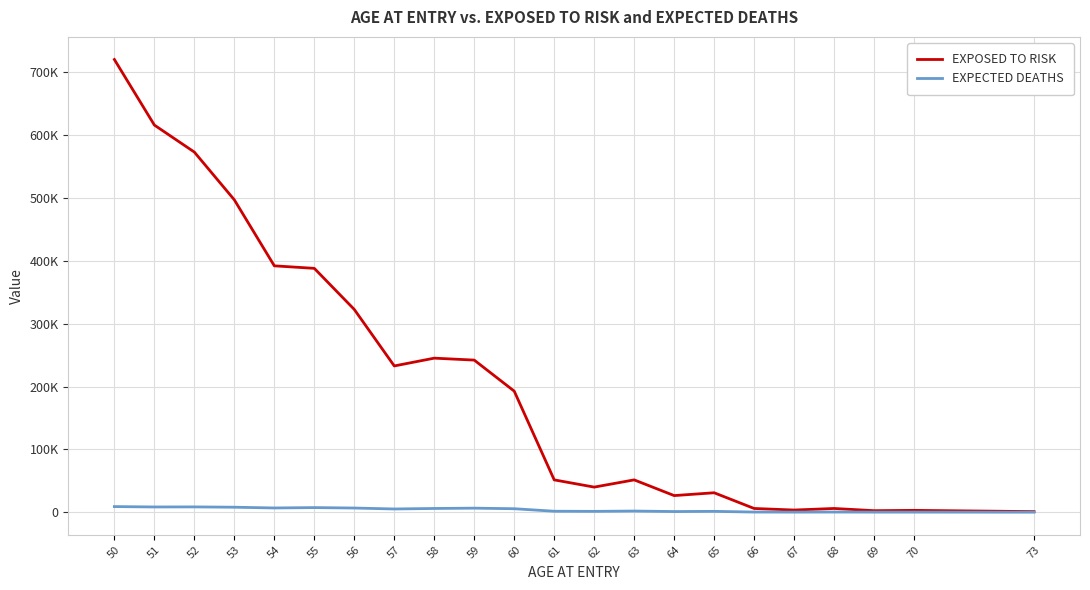

The EXPOSED TO RISK series shows 51500 at 61. True or false?

True